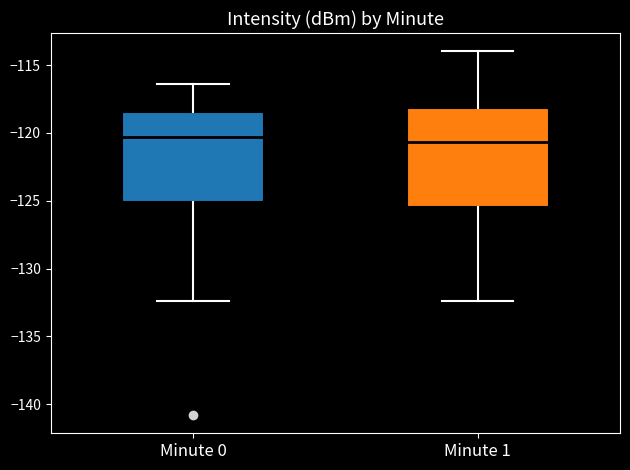

Reading left to right, read every box against the y-axis: the position of its median line, the range the box covers, and the ends of its whiskers. The values are not printed on the chart, so give them approximately, as read against the axis.

Minute 0: median -120.5, box -125.0 to -118.5, whiskers -132.5 to -116.5
Minute 1: median -120.5, box -125.5 to -118.0, whiskers -132.5 to -114.0